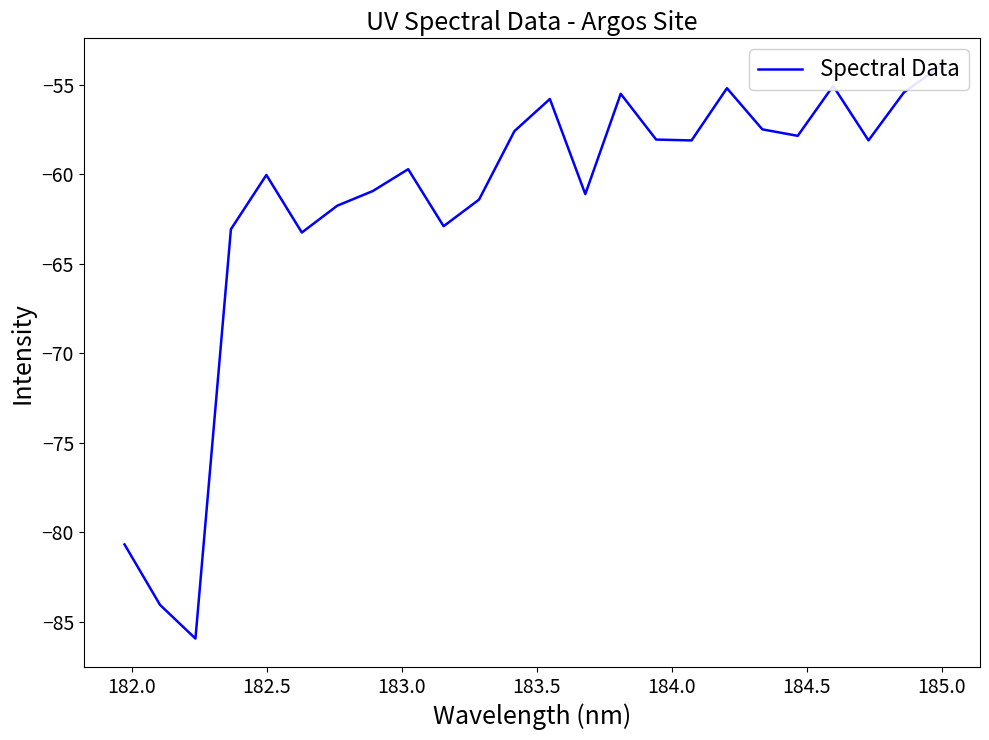

Reading left to right, list all the values displayed in this chart.

-80.7	-84.1	-86.0	-63.1	-60.0	-63.3	-61.8	-60.9	-59.7	-62.9	-61.4	-57.6	-55.8	-61.1	-55.5	-58.1	-58.1	-55.2	-57.5	-57.9	-55.1	-58.1	-55.4	-54.0